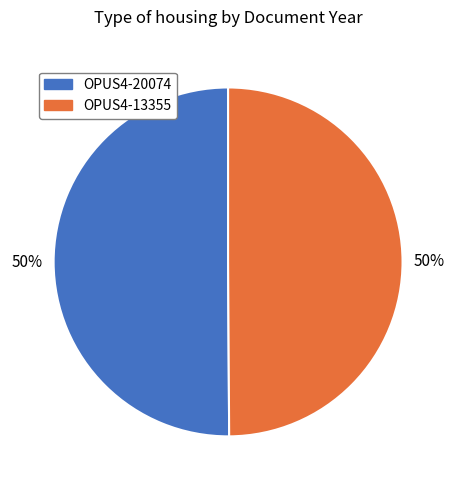

Is it true that OPUS4-20074 is 42% of the pie?

False